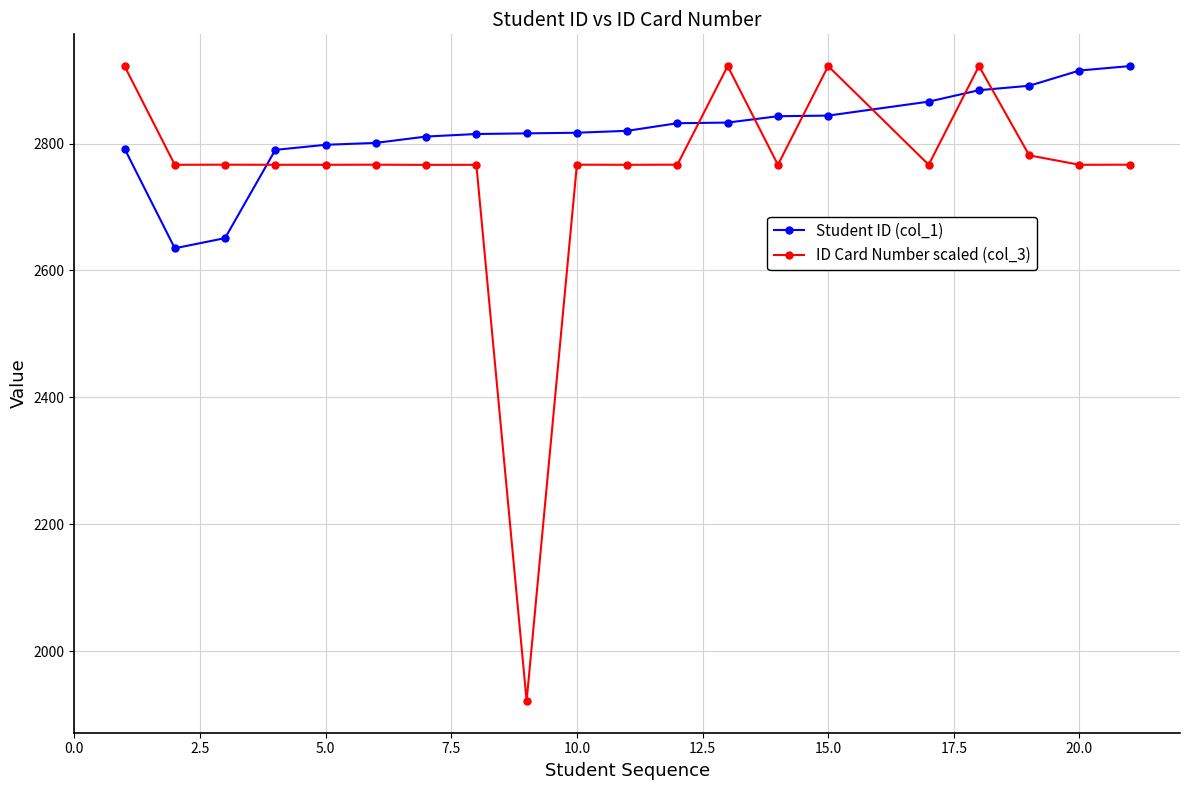

How many data points in ID Card Number scaled (col_3) are above 2766?

19